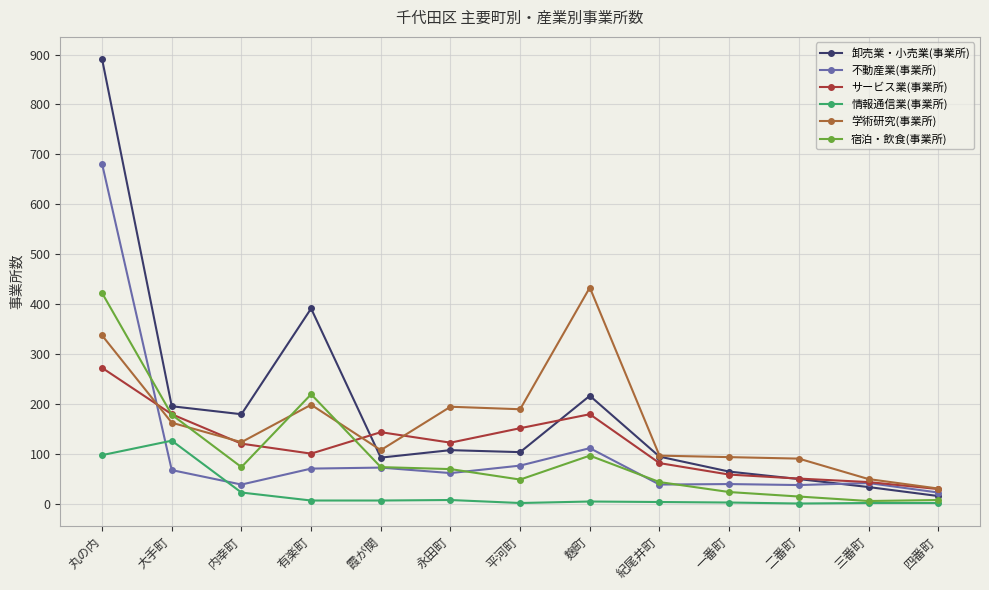

How many data points does each series have?

13